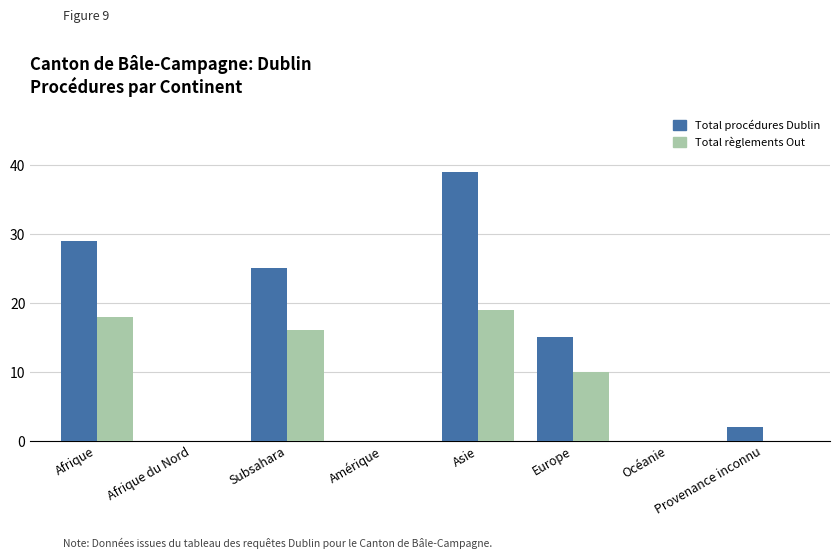

What is the maximum value for Total règlements Out?

19